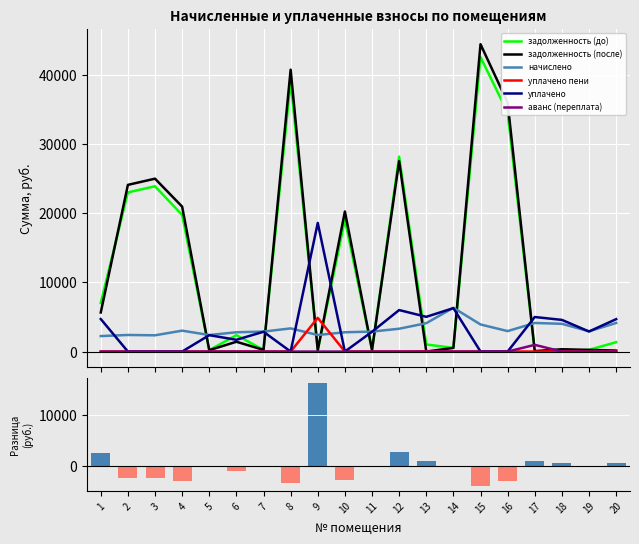

At 7, list the series in order from smallest to largest.

аванс (переплата), уплачено пени, задолженность (после), задолженность (до), уплачено, начислено